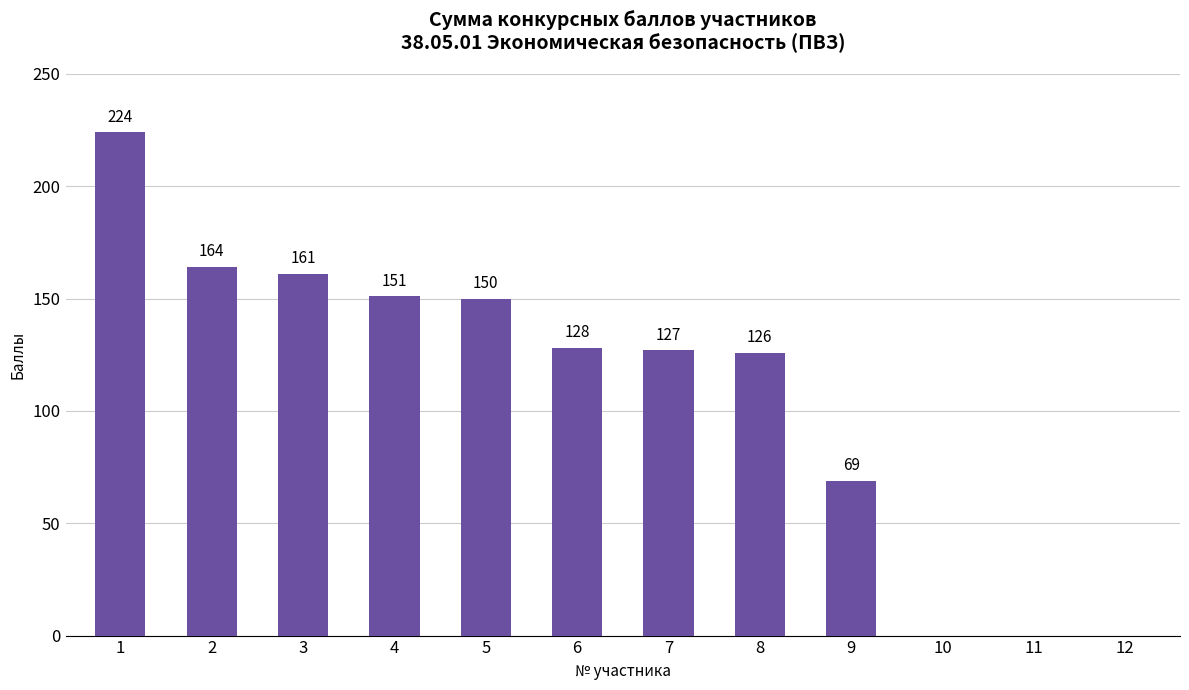

Does the chart contain stacked bars?

No